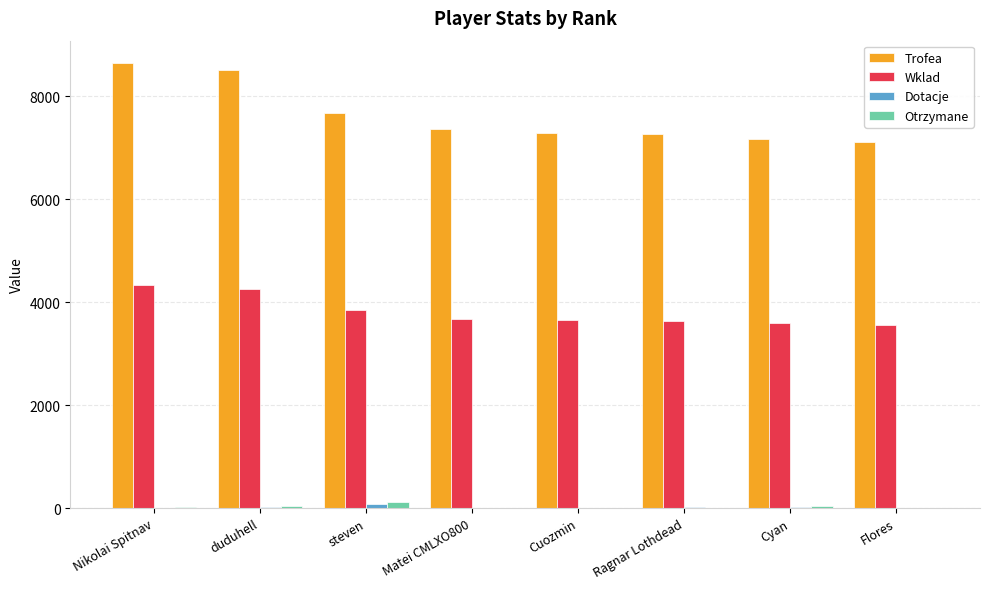

What is the sum of all Otrzymane values?

216